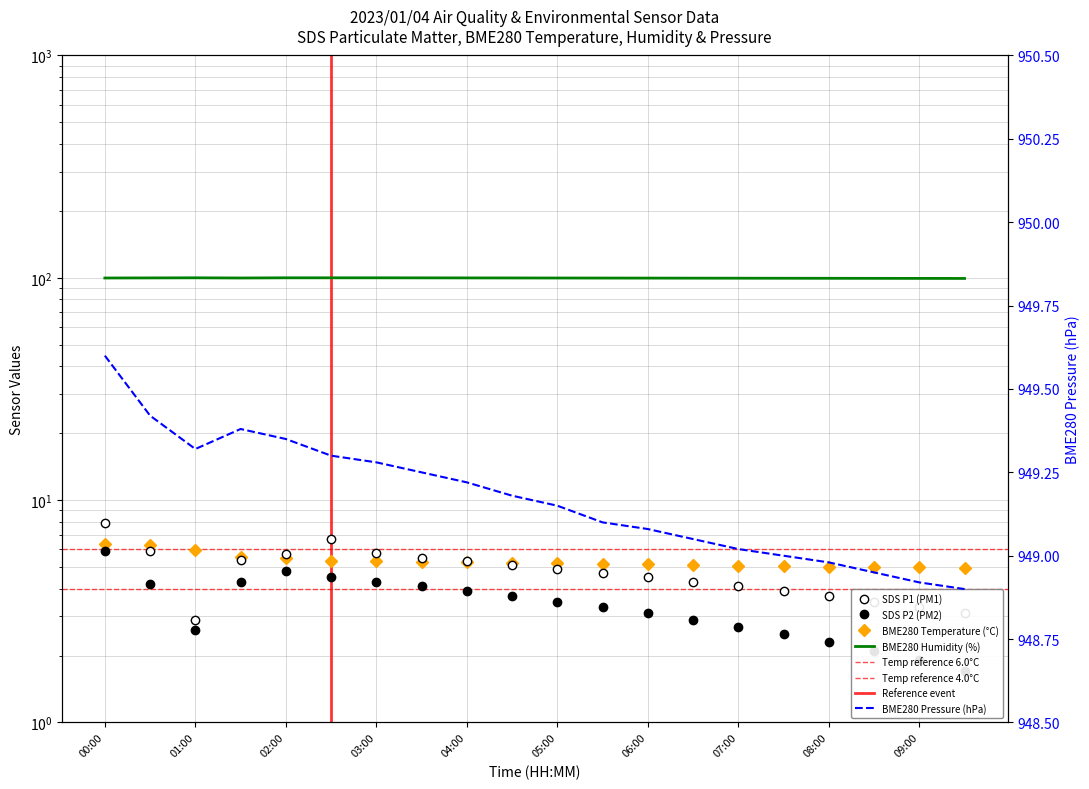

Reading left to right, list all the values displayed in this chart.

BME280_pressure: 949.6	949.4	949.3	949.4	949.4	949.3	949.3	949.2	949.2	949.2	949.1	949.1	949.1	949.0	949.0	949.0	949.0	949.0	948.9	948.9
BME280_temperature: 6.3	6.3	5.9	5.5	5.5	5.3	5.3	5.3	5.2	5.2	5.2	5.2	5.2	5.1	5.1	5.0	5.0	5.0	5.0	5.0
SDS_P1: 7.9	5.9	2.9	5.4	5.7	6.7	5.8	5.5	5.3	5.1	4.9	4.7	4.5	4.3	4.1	3.9	3.7	3.5	3.3	3.1
SDS_P2: 5.9	4.2	2.6	4.3	4.8	4.5	4.3	4.1	3.9	3.7	3.5	3.3	3.1	2.9	2.7	2.5	2.3	2.1	1.9	1.7
BME280_humidity: 99.8	99.9	100.0	99.8	100.0	100.0	100.0	100.0	99.9	99.8	99.8	99.8	99.7	99.7	99.6	99.5	99.5	99.5	99.4	99.3